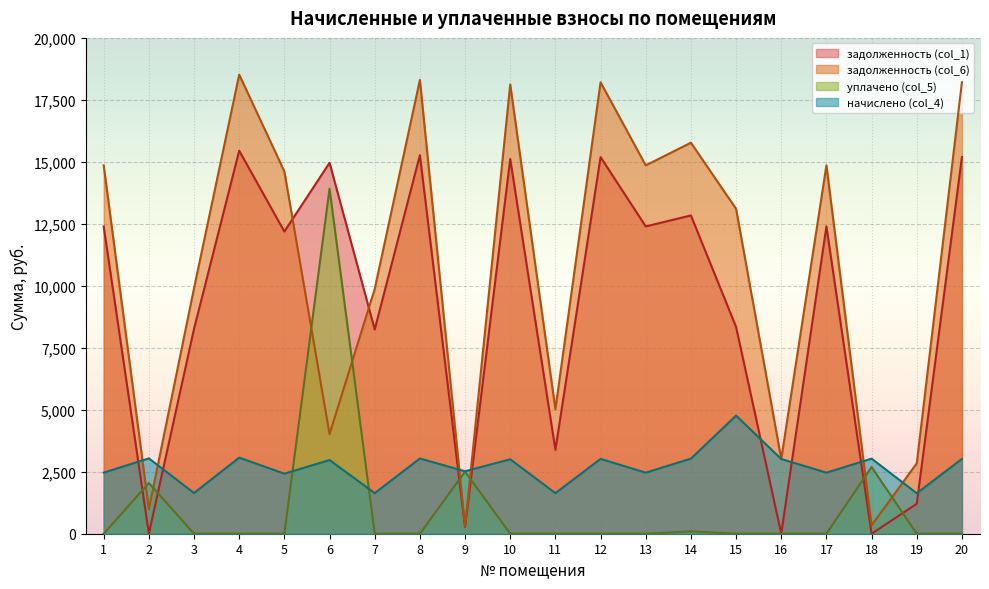

True or false: задолженность (col_1) has a value of 0.0 at 18.

True